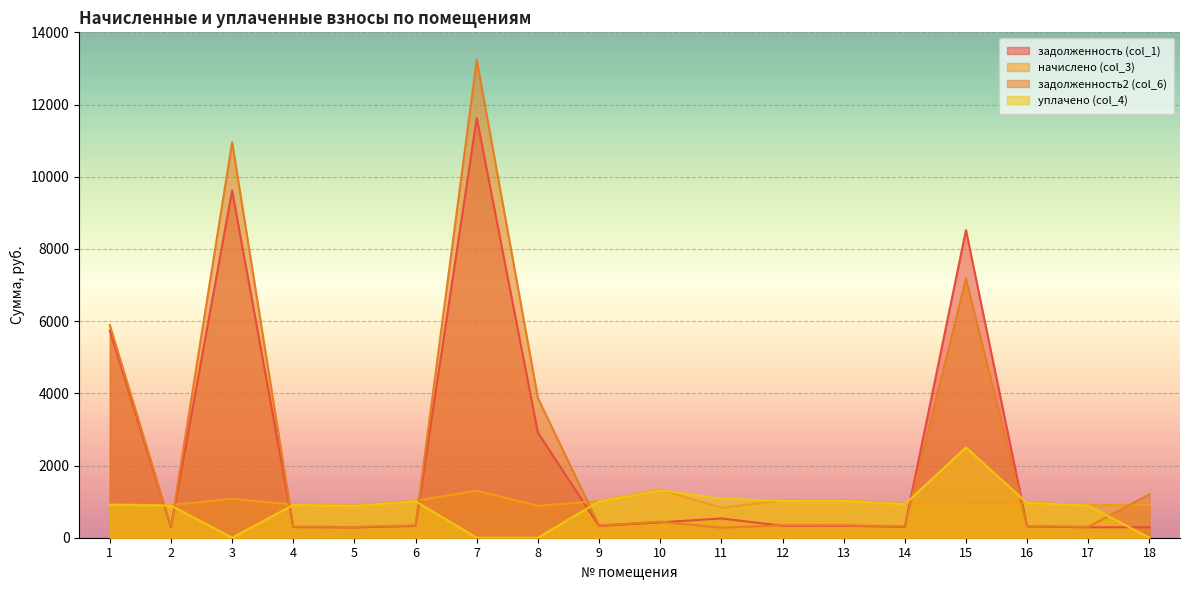

Which has a higher value, 7 or 17?

7